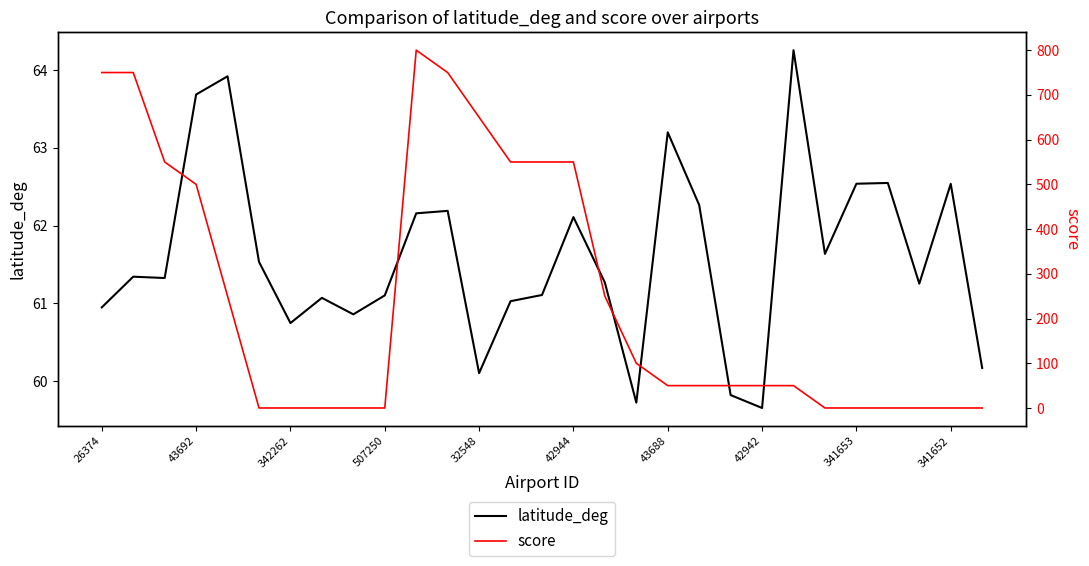

What is the lowest value of the latitude_deg series?

59.7